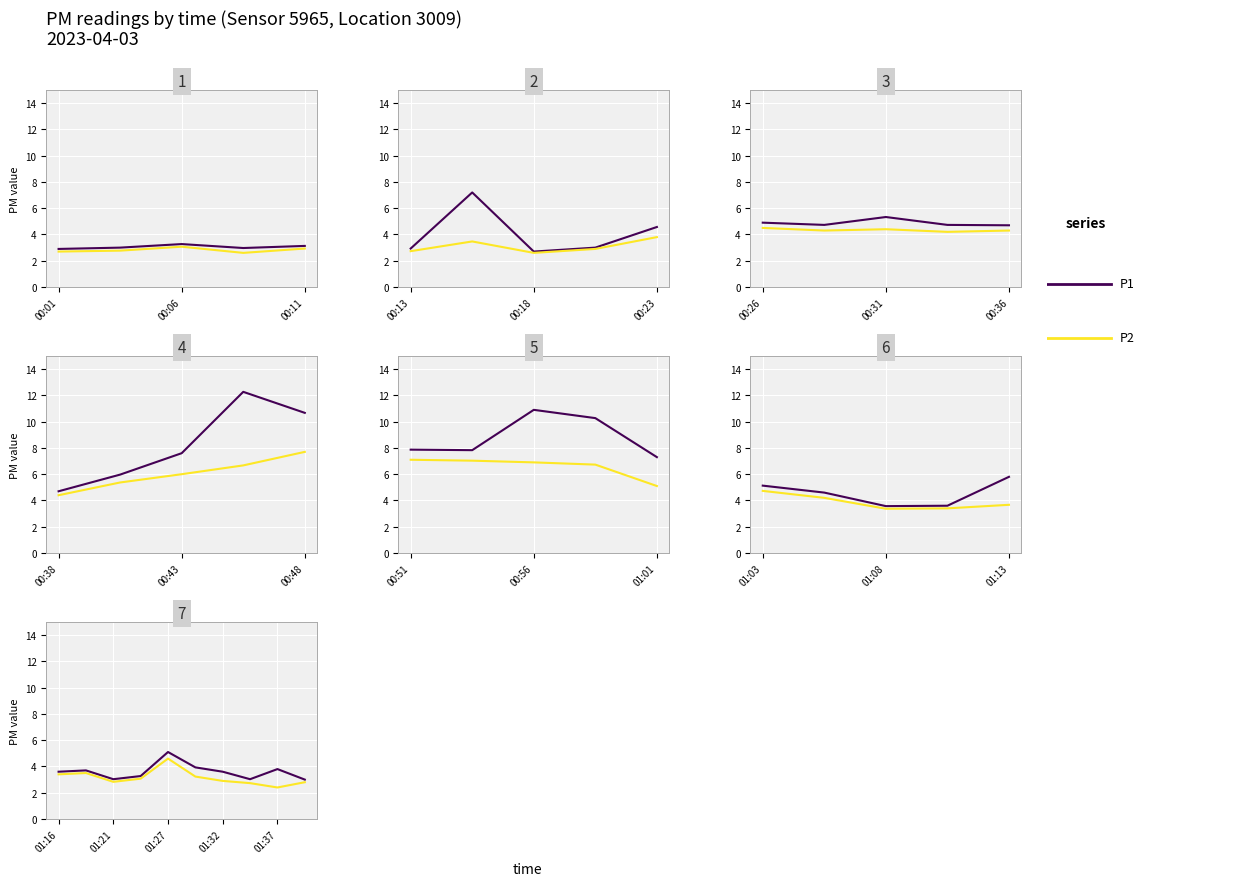

What are all the series names shown in the legend?

P1, P2